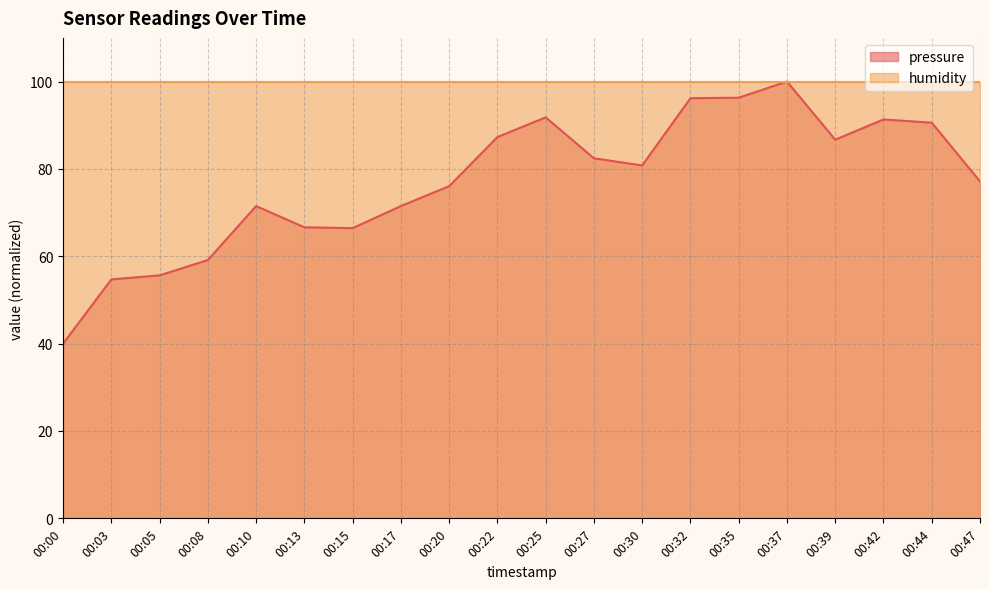

What is the greatest value displayed?

100.0